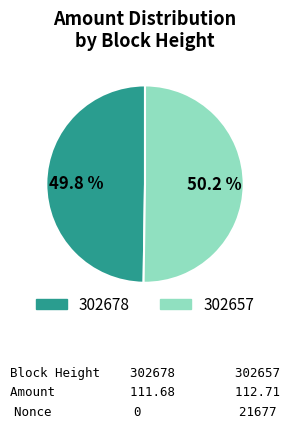

Do 302657 and 302678 together represent more than half of the pie?

Yes